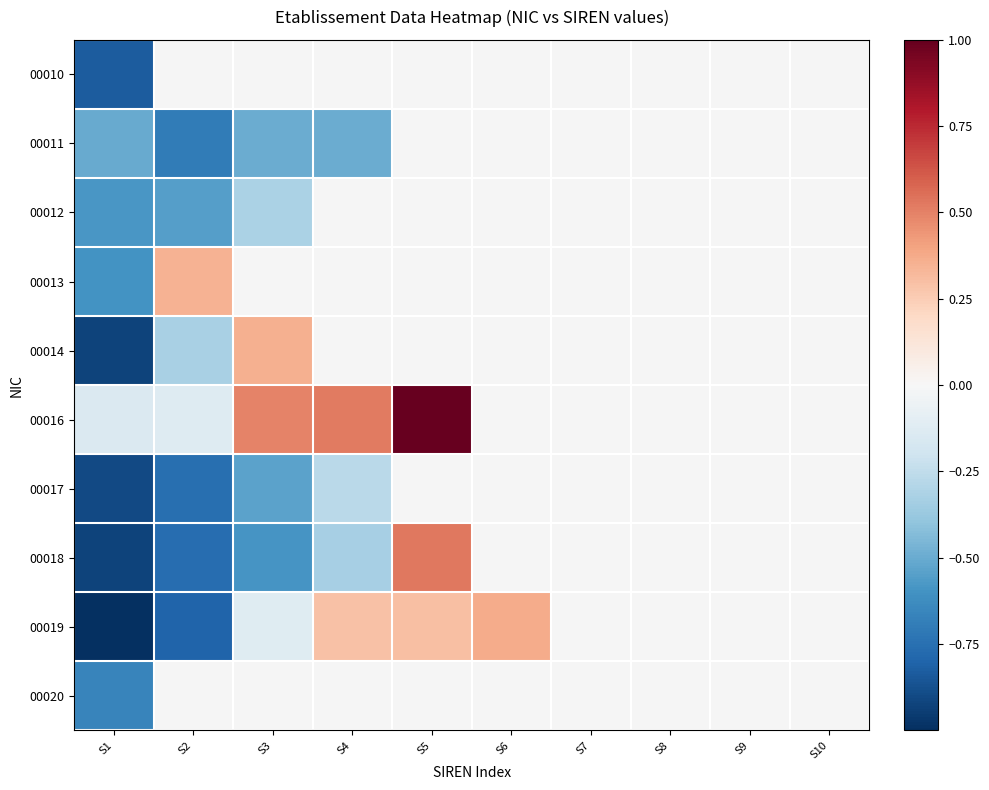

The 00019 series shows 0.2 at S6. True or false?

False